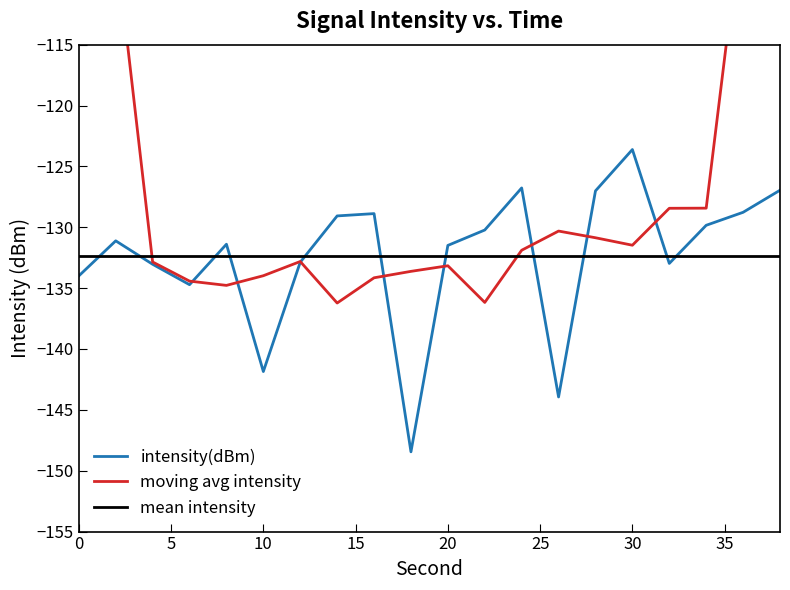

What is the smallest value displayed?

-148.4